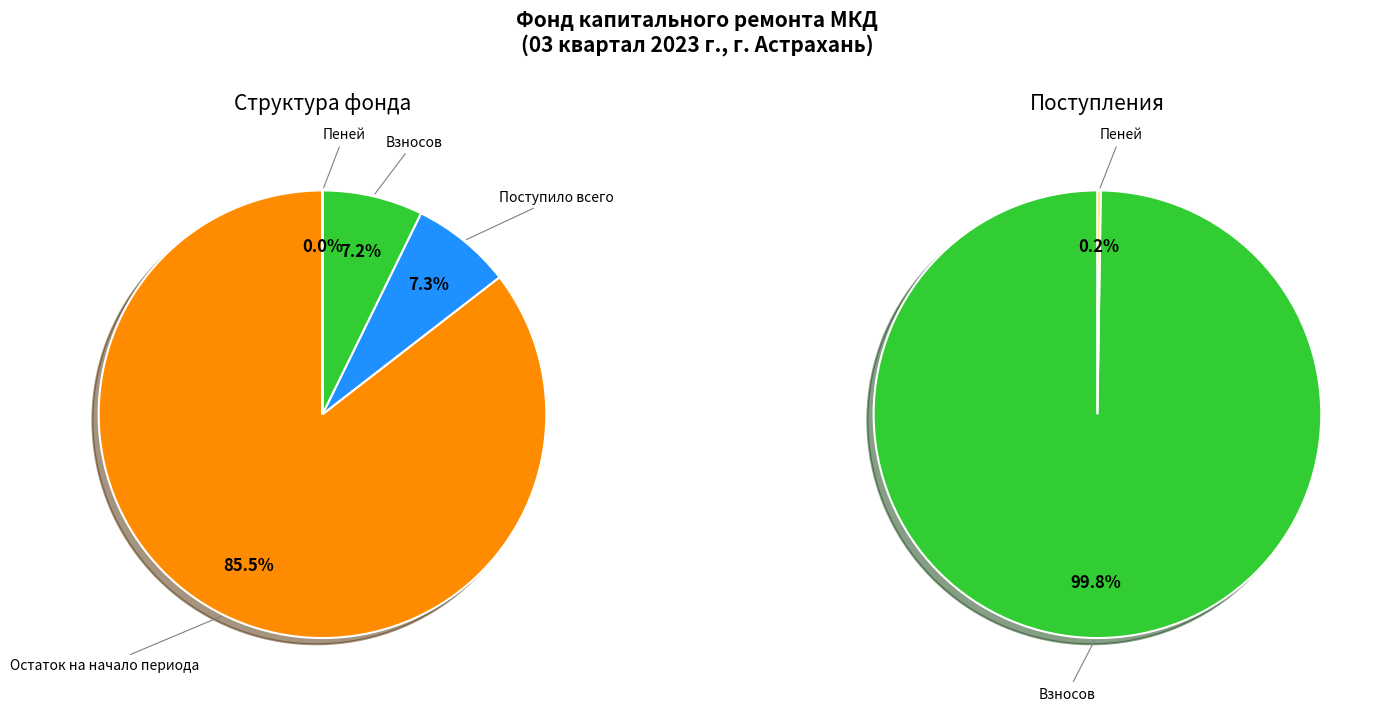

To the nearest percent, what percentage of the pie is Поступило всего?

7%